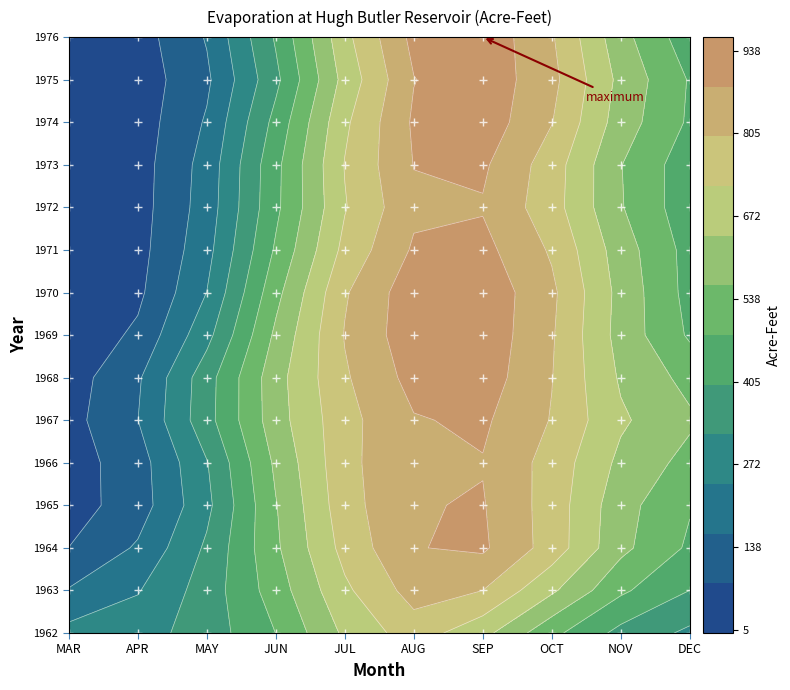

How many categories are shown in the chart?

10